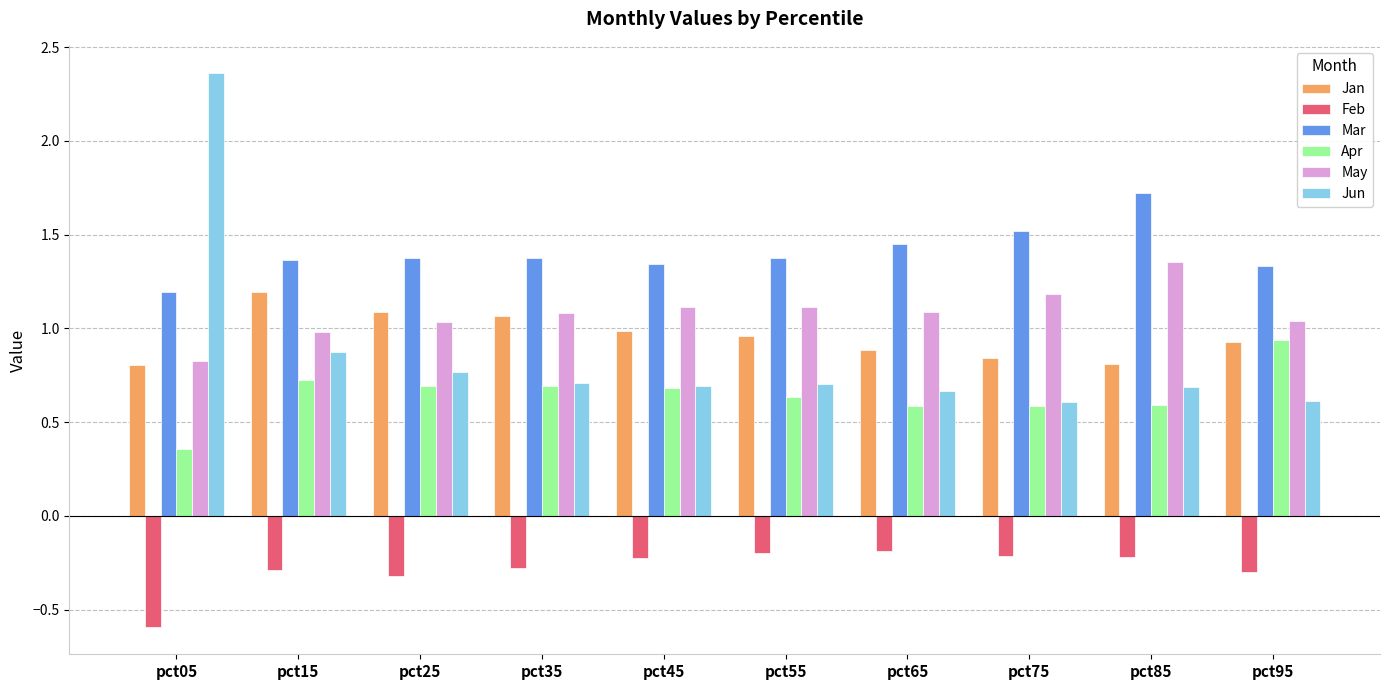

What is the sum of the May values at pct95 and pct25?

2.1